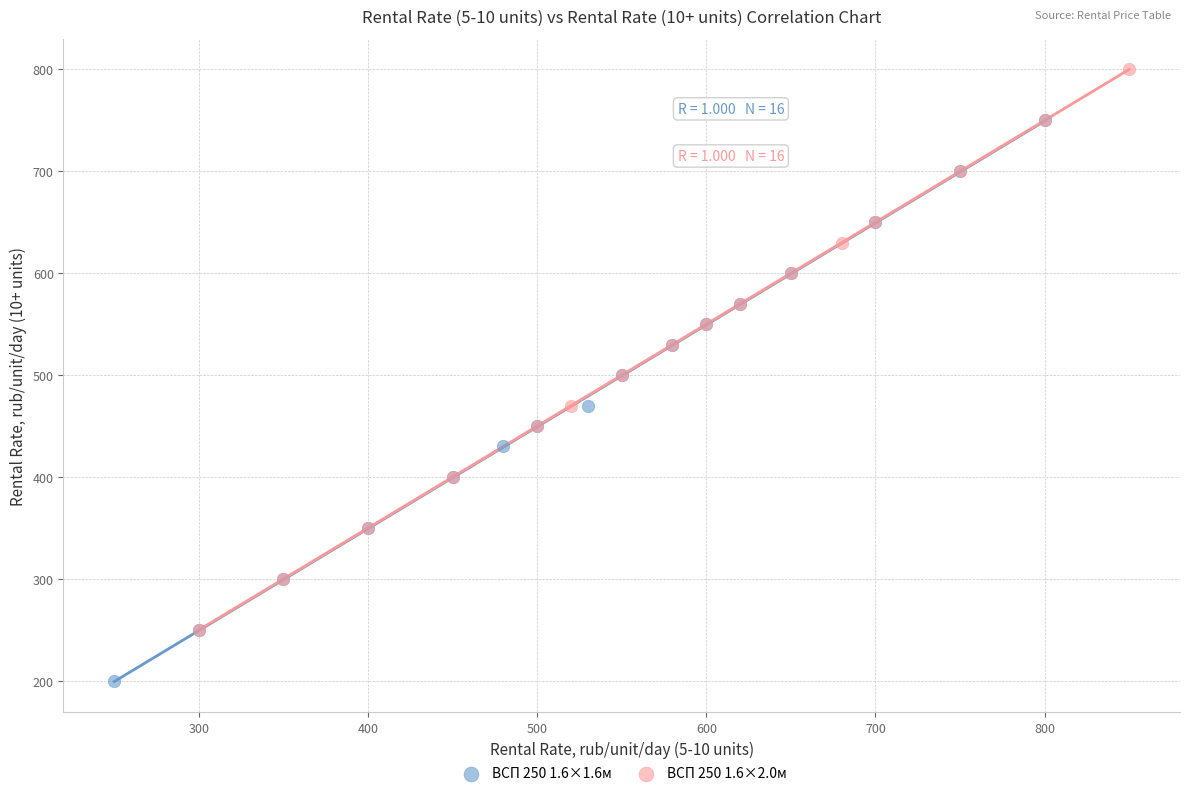

Which series reaches the maximum Y coordinate?

ВСП 250 1.6×2.0м